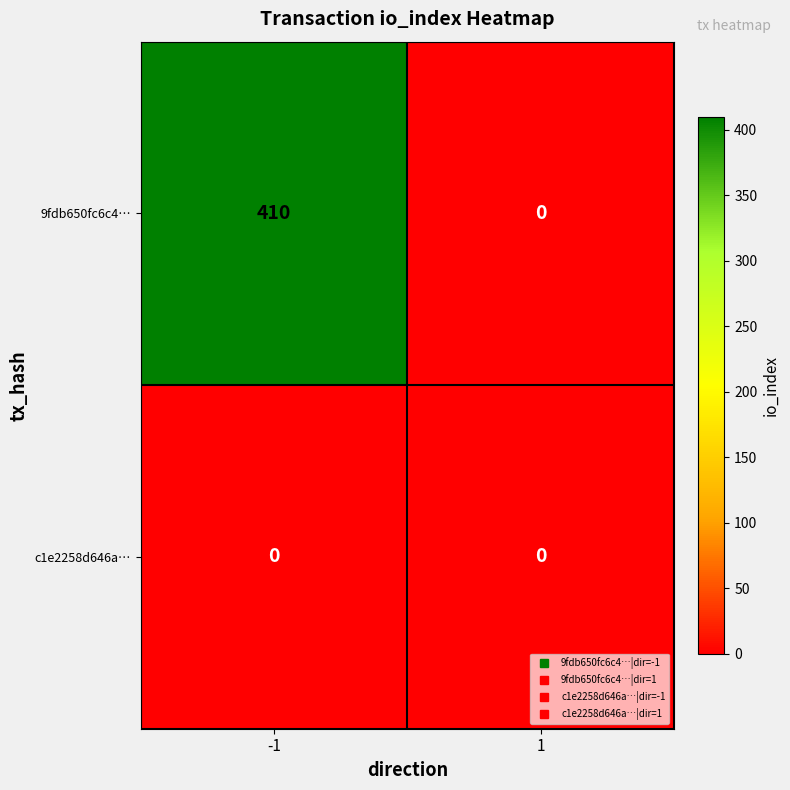

What is the approximate value of 9fdb650fc6c4… at -1, to the nearest 10?

410